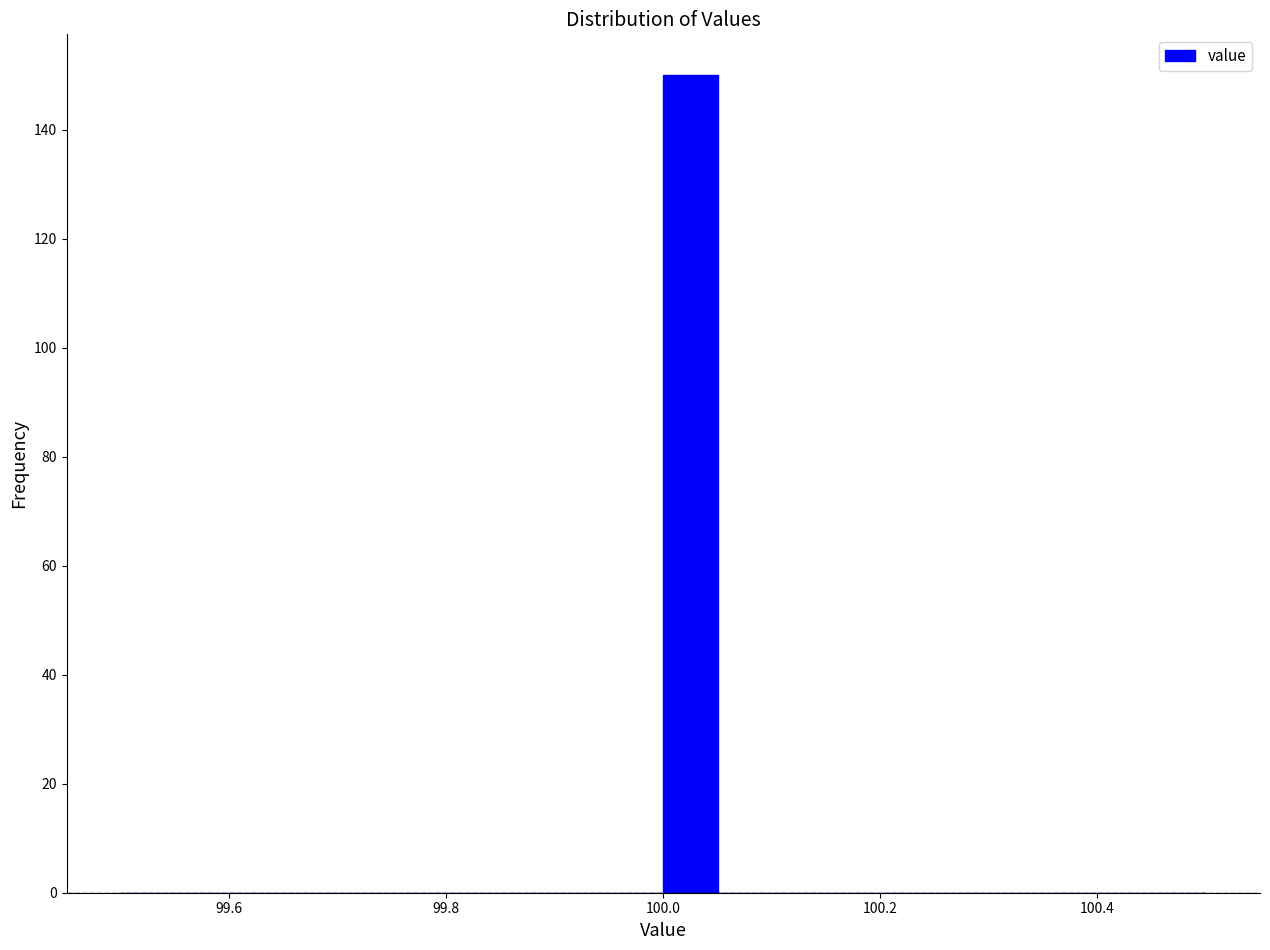

Read against the x-axis, roughly where is the centre of the tallest bar?

100.02